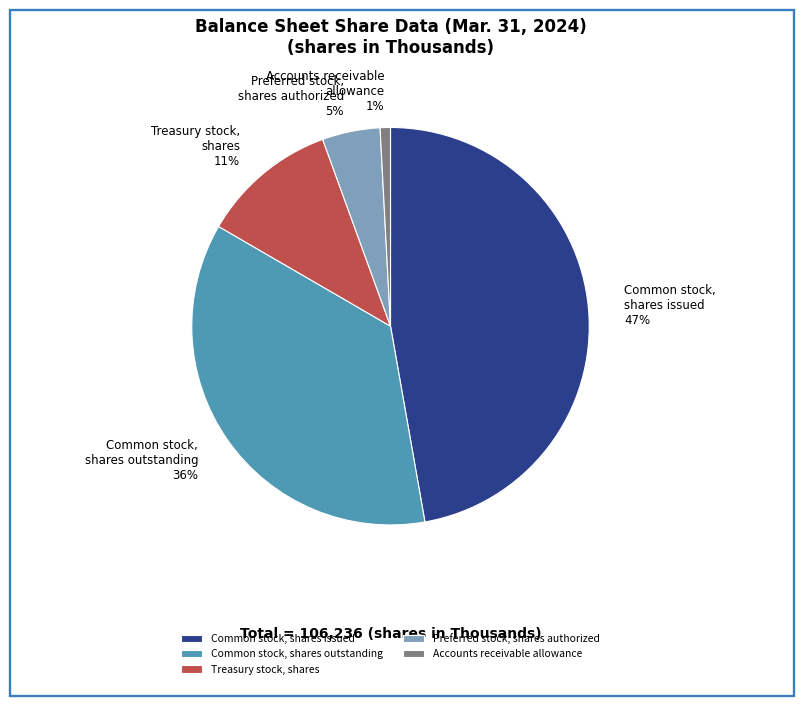

How many segments does this pie chart have?

5